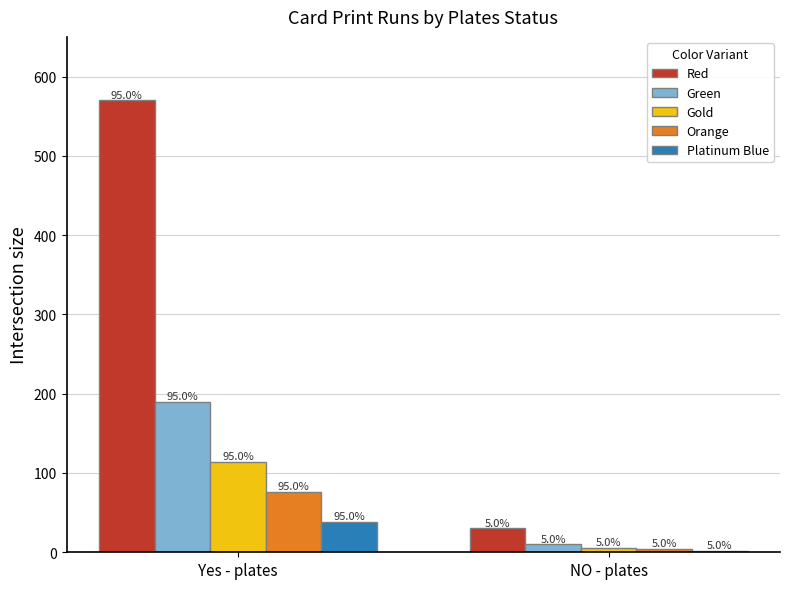

Are the bars grouped side by side (vs. stacked)?

Yes